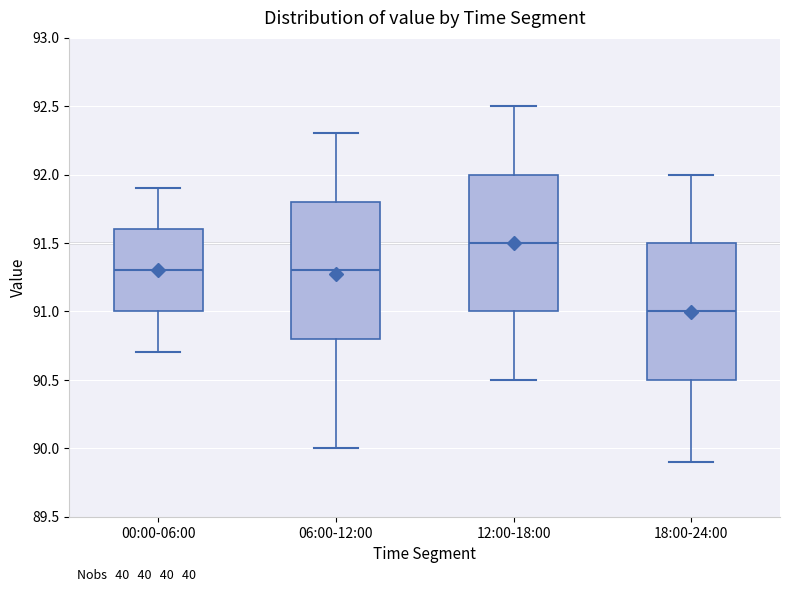

Reading left to right, read every box against the y-axis: the position of its median line, the range the box covers, and the ends of its whiskers. The values are not printed on the chart, so give them approximately, as read against the axis.

00:00-06:00: median 91.3, box 91.0 to 91.6, whiskers 90.7 to 91.9
06:00-12:00: median 91.3, box 90.8 to 91.8, whiskers 90.0 to 92.3
12:00-18:00: median 91.5, box 91.0 to 92.0, whiskers 90.5 to 92.5
18:00-24:00: median 91.0, box 90.5 to 91.5, whiskers 89.9 to 92.0